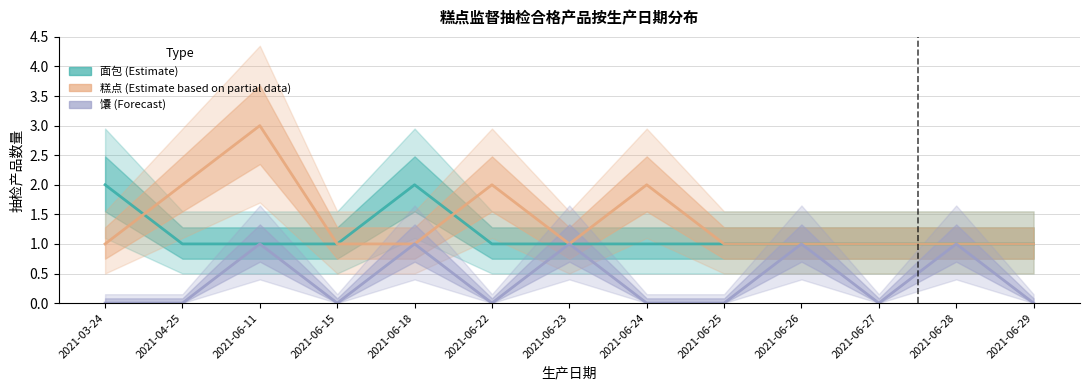

What is the average value of the 面包 (Estimate) series?

1